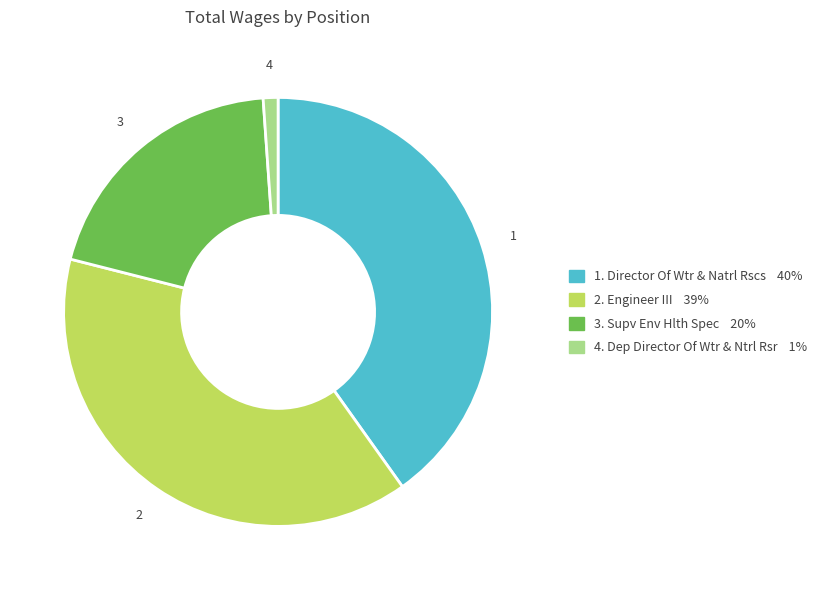

Does any single category account for the majority?

No